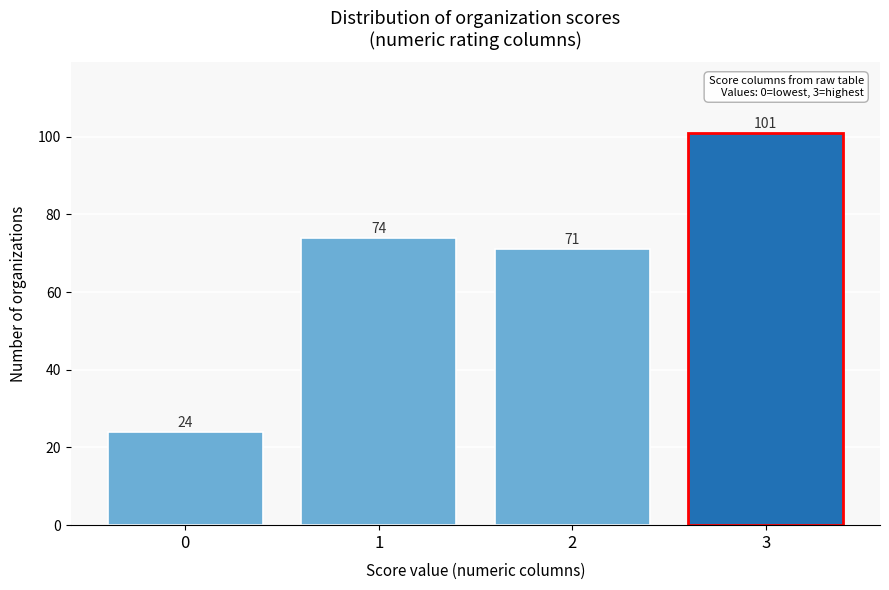

Reading left to right, list all the values displayed in this chart.

24	74	71	101